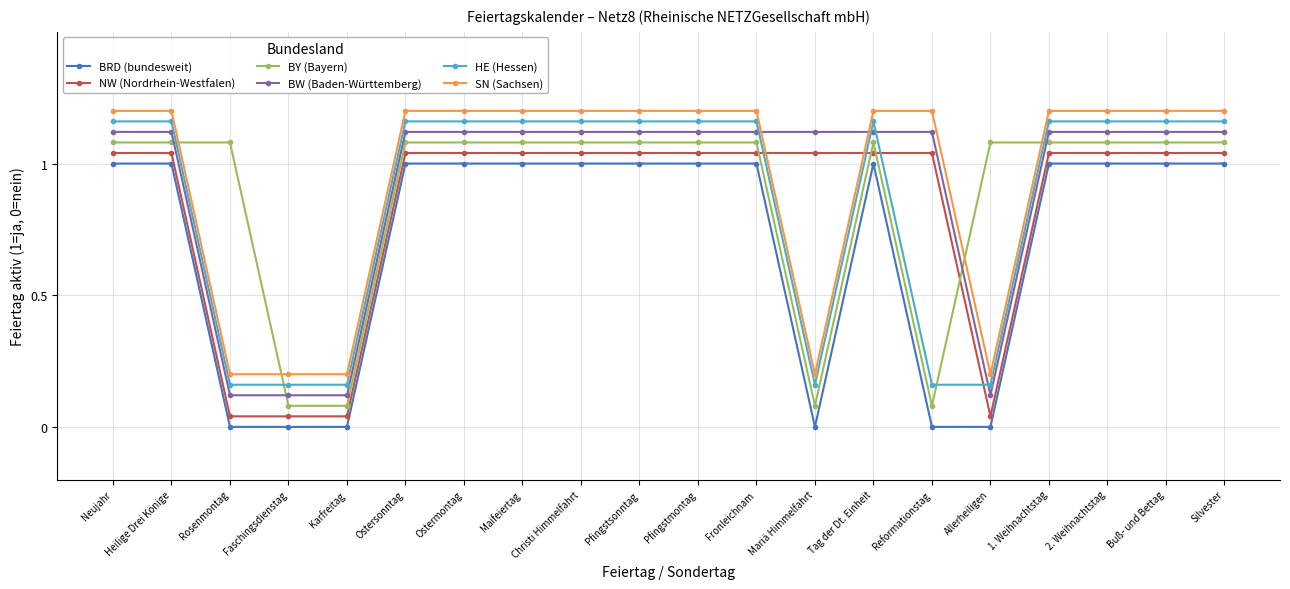

The NW (Nordrhein-Westfalen) series shows 1.0 at Buß- und Bettag. True or false?

True